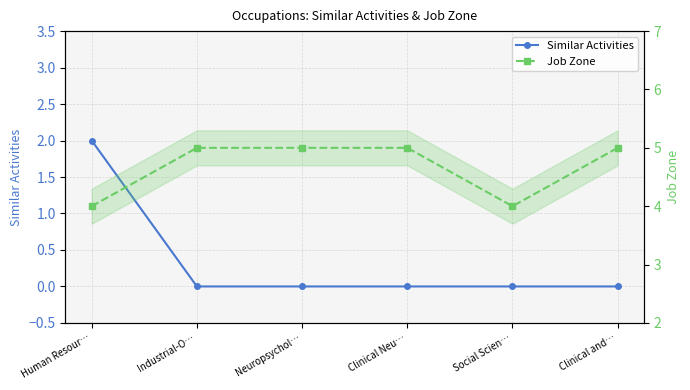

Which series has the largest range (max minus min)?

Similar Activities